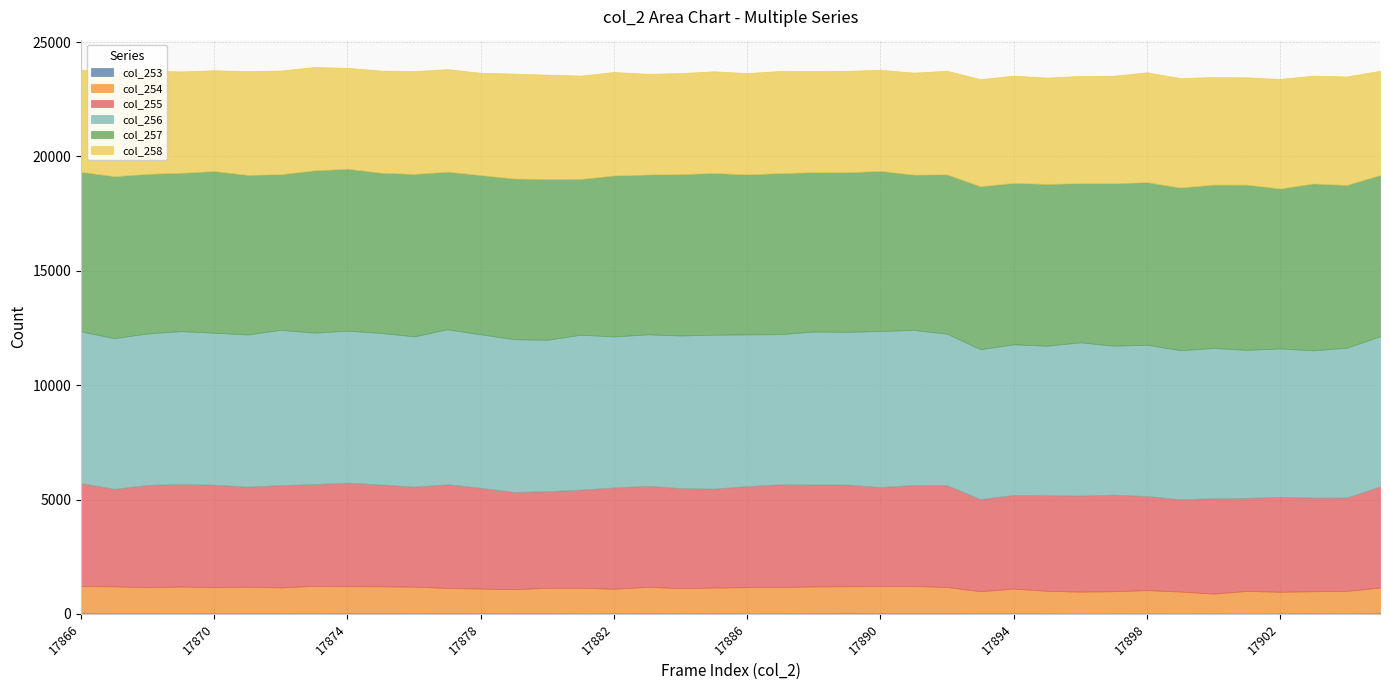

The value of col_255 at 17874 is 4528. True or false?

True